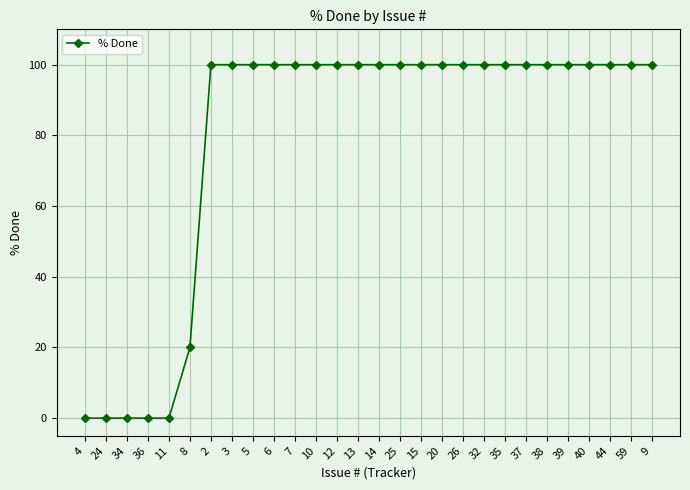

What is the difference between the second highest and minimum values?

100